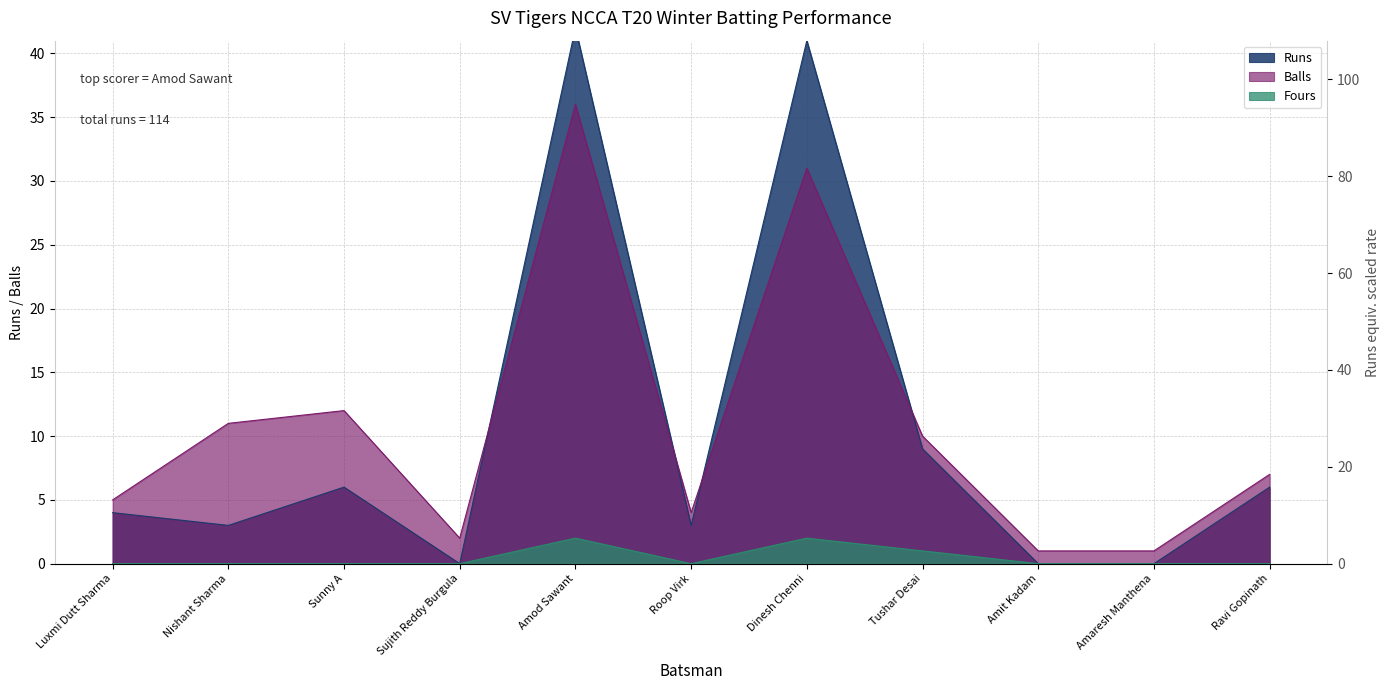

Read the Balls value at Sunny A, to the nearest 5.

10